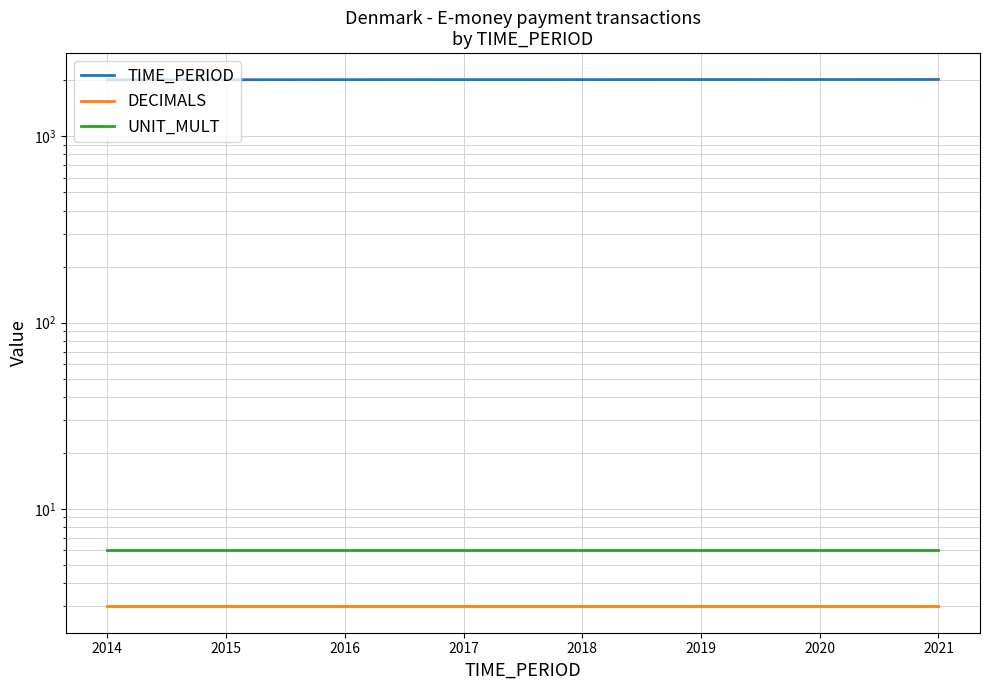

True or false: TIME_PERIOD and UNIT_MULT intersect in this chart.

False